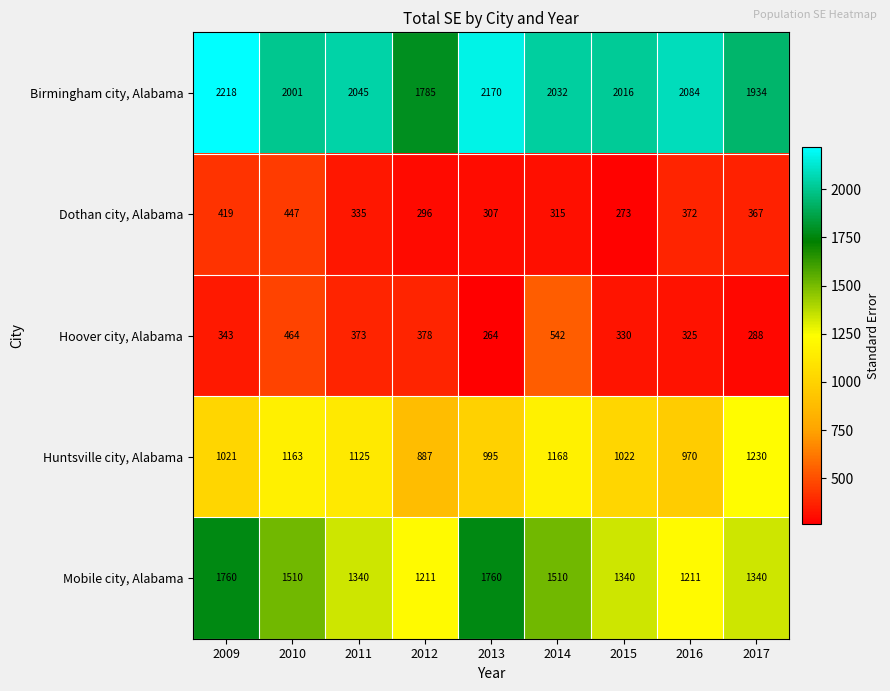

Which category has the highest value across all series?

2009